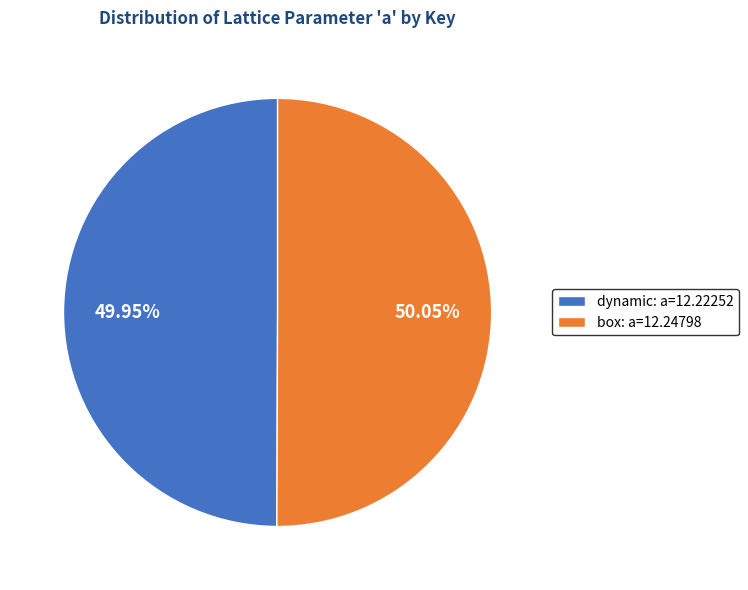

What is the ratio of the value at dynamic: a=12.22252 to the value at box: a=12.24798?

1.0